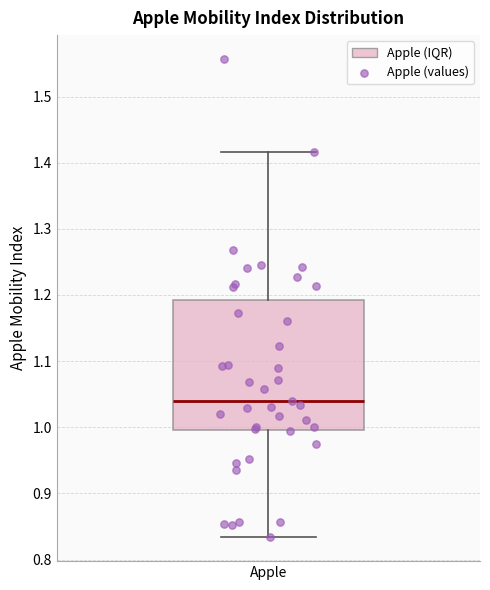

Where does the lower whisker of the box for Apple end on the y-axis? The values are not printed on the chart, so give them approximately, as read against the axis.

0.83